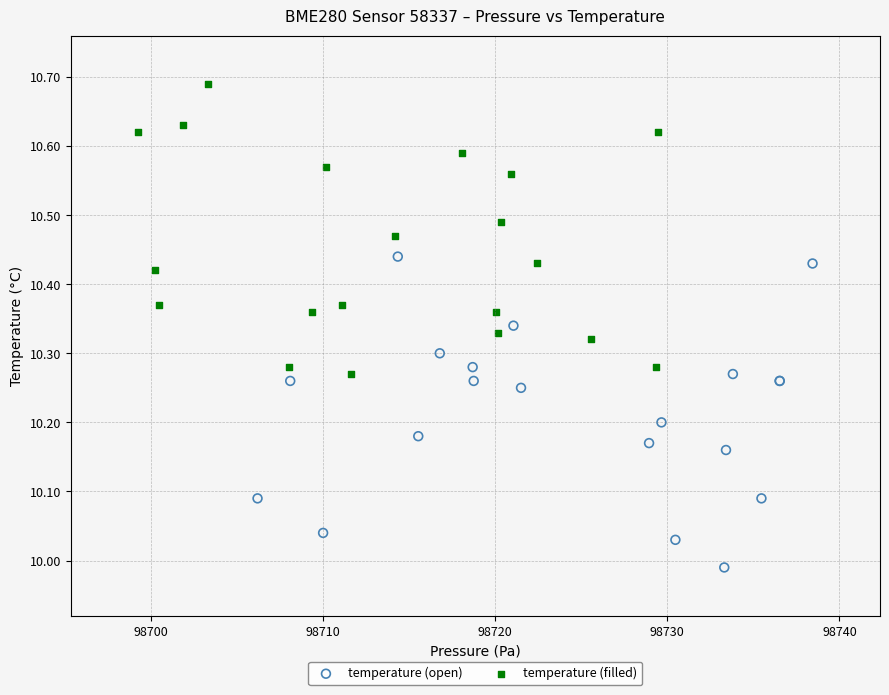

What are all the series names shown in the legend?

temperature (open), temperature (filled)